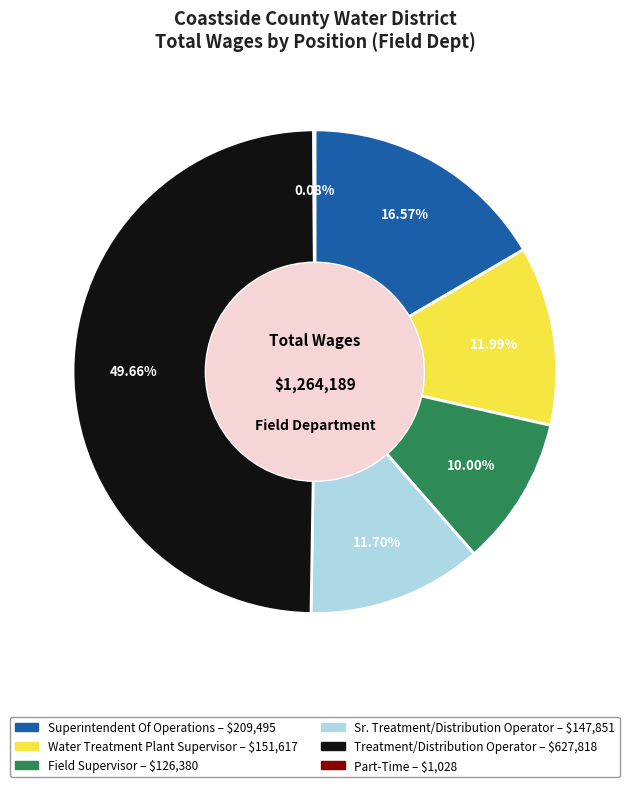

Does Sr. Treatment/Distribution Operator account for over 50% of the chart?

No